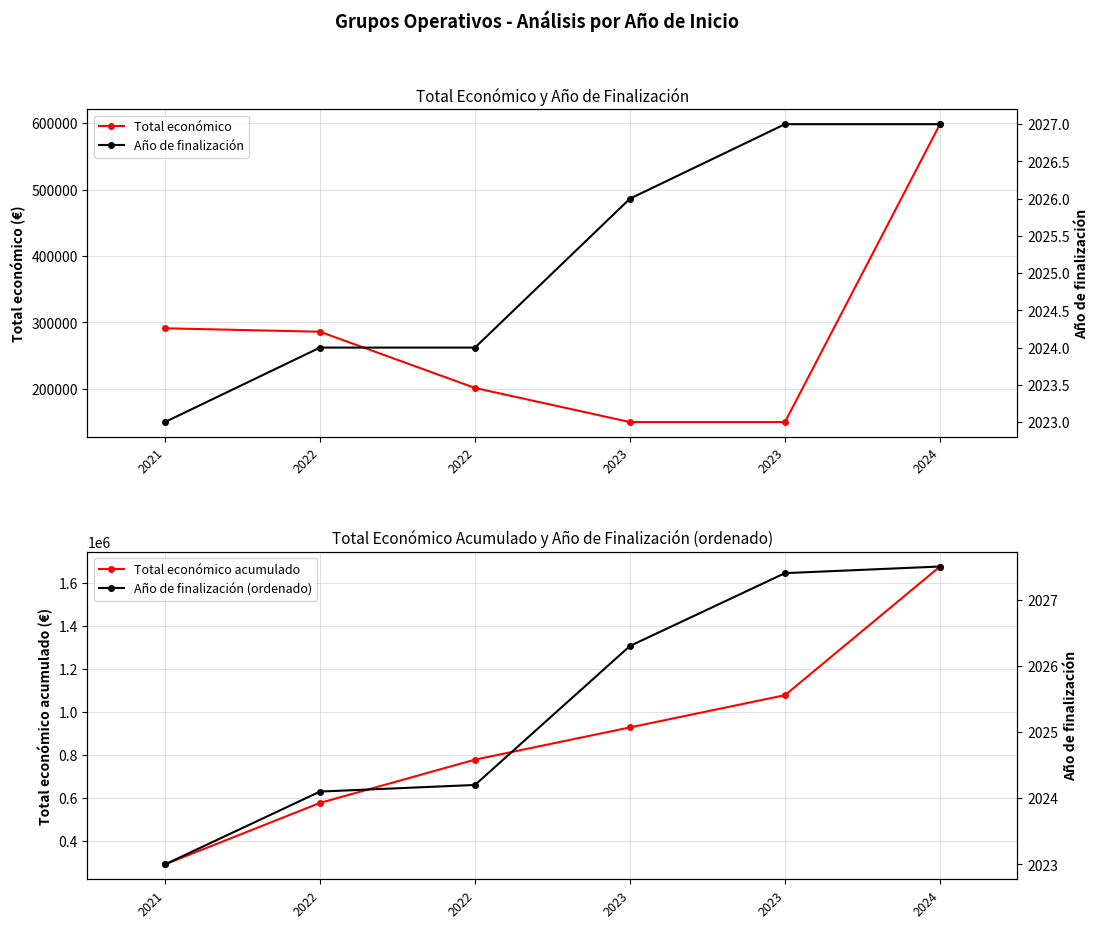

Does the chart display data point markers on the line(s)?

Yes